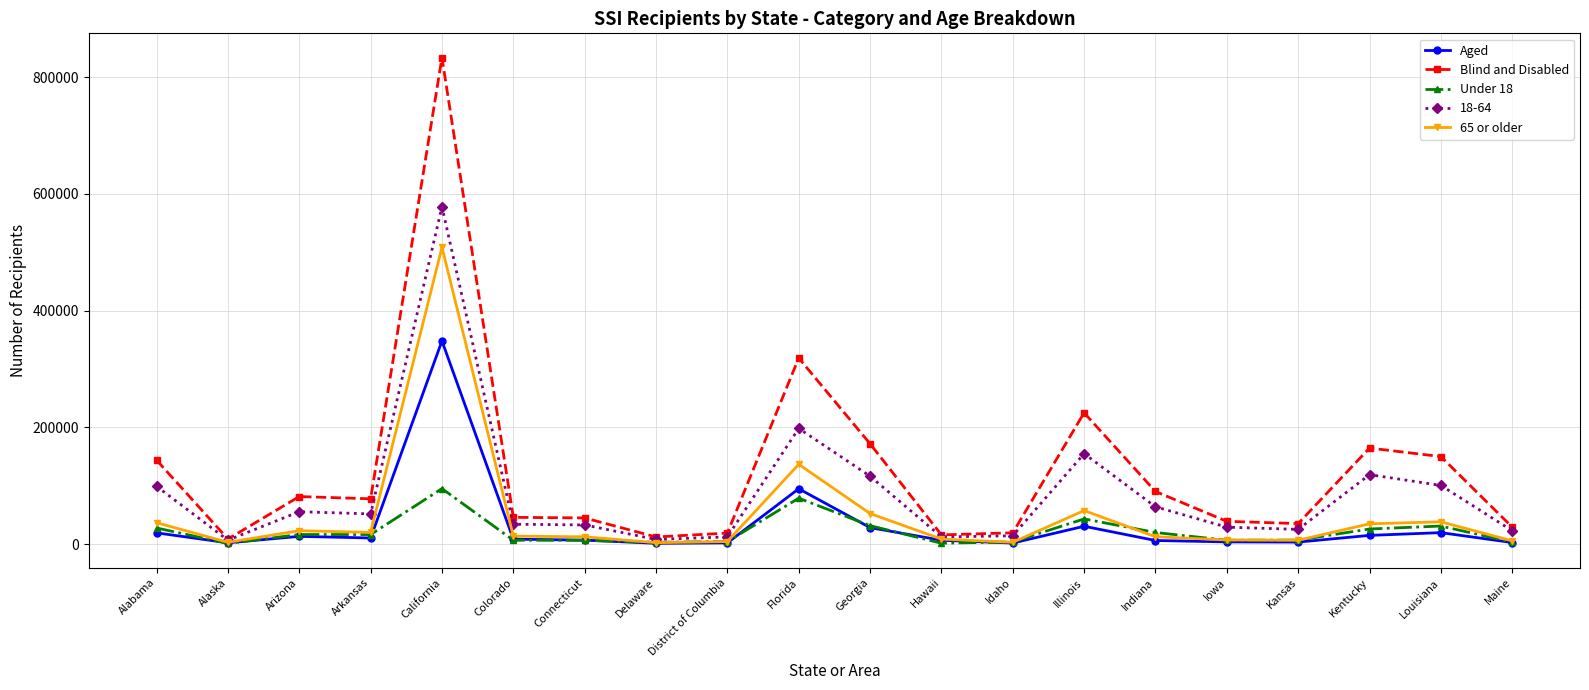

What is the sum of the Blind and Disabled values at Florida and Kansas?

353895